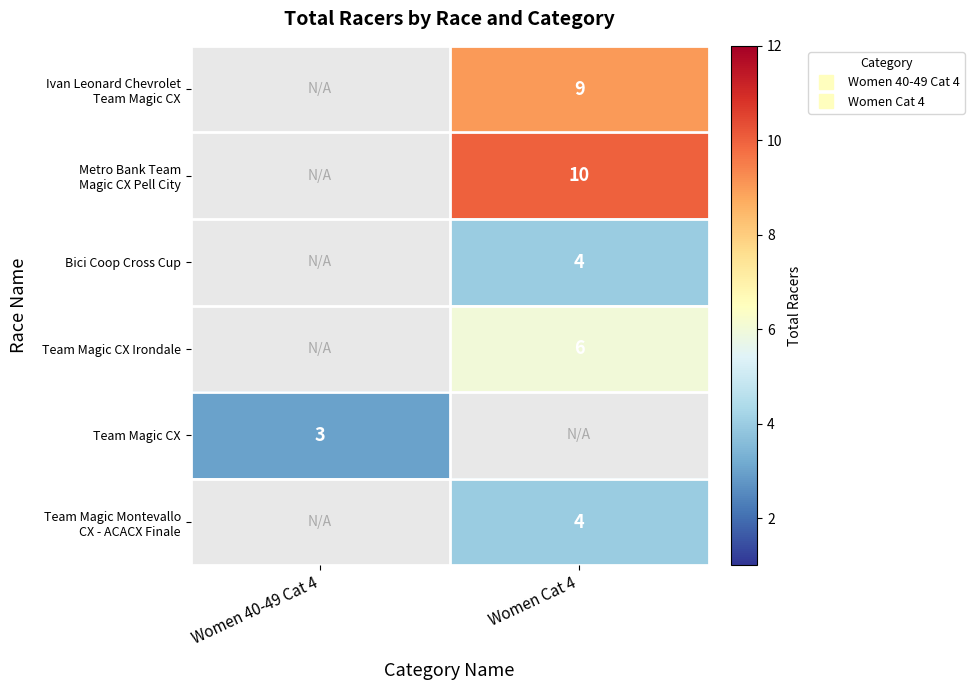

The value of Team Magic CX Irondale at Women Cat 4 is 2.5. True or false?

False